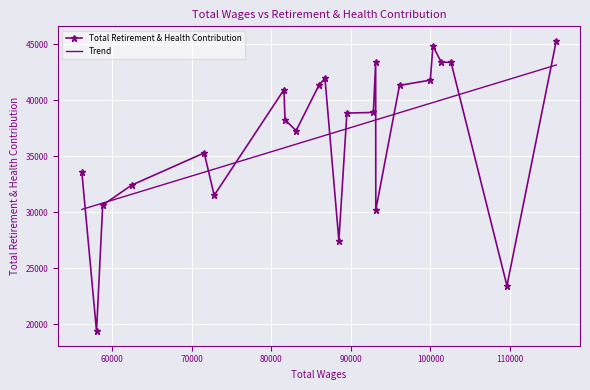

True or false: Total Retirement & Health Contribution has more than 1 points higher than both neighbors.

True